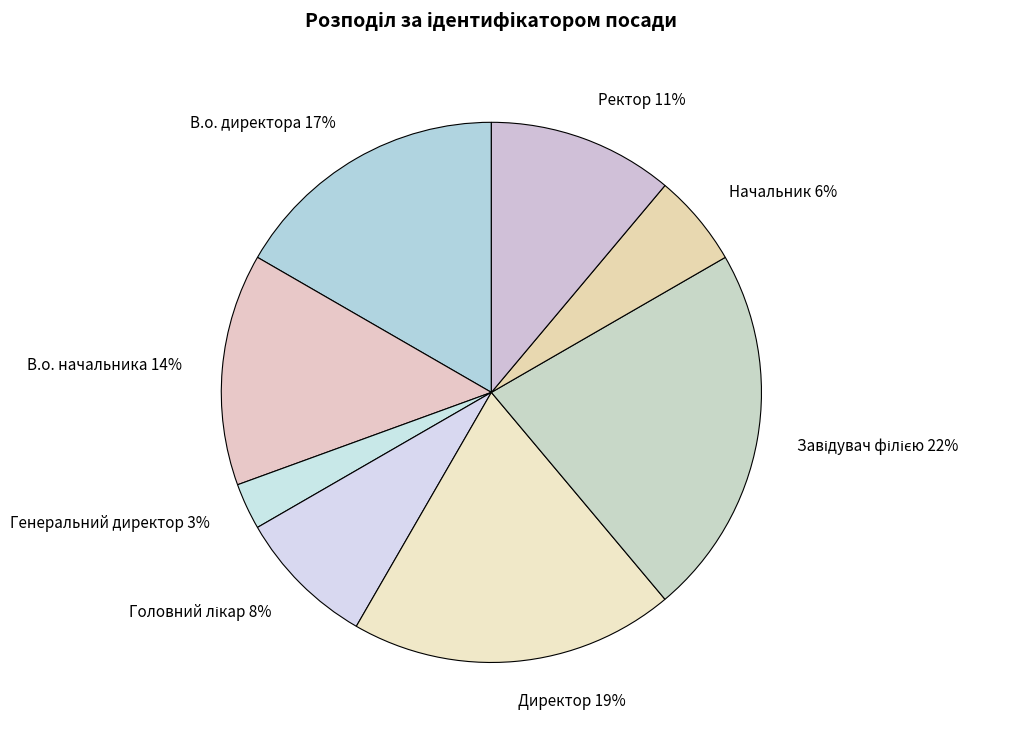

How many segments does this pie chart have?

8